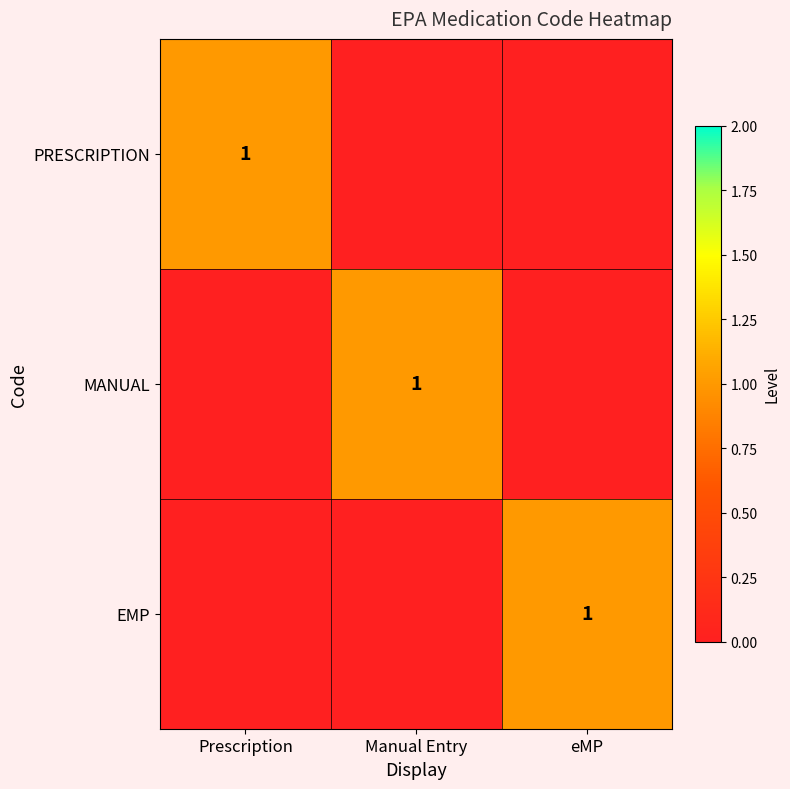

Which has a higher value, Prescription or eMP?

Prescription